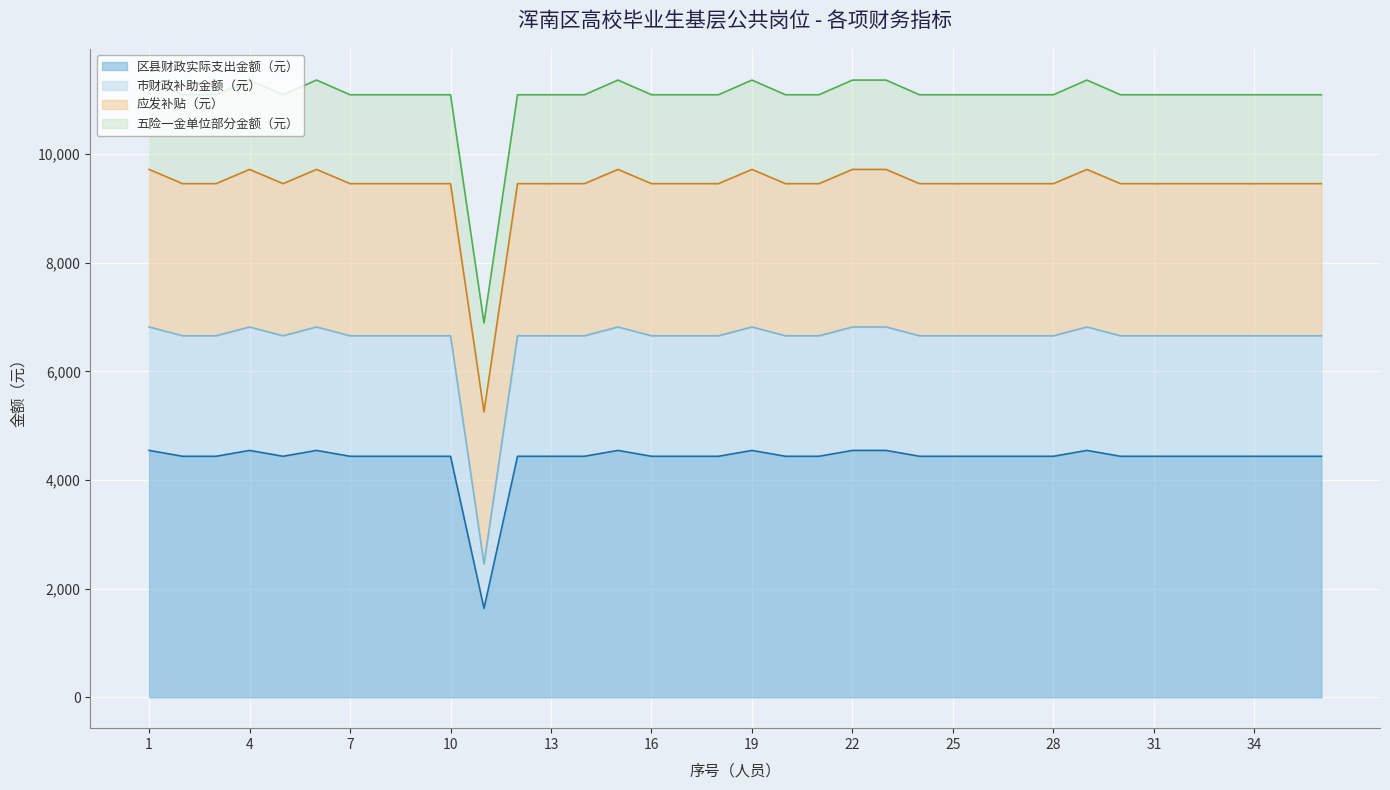

True or false: 区县财政实际支出金额（元） and 市财政补助金额（元） intersect in this chart.

False